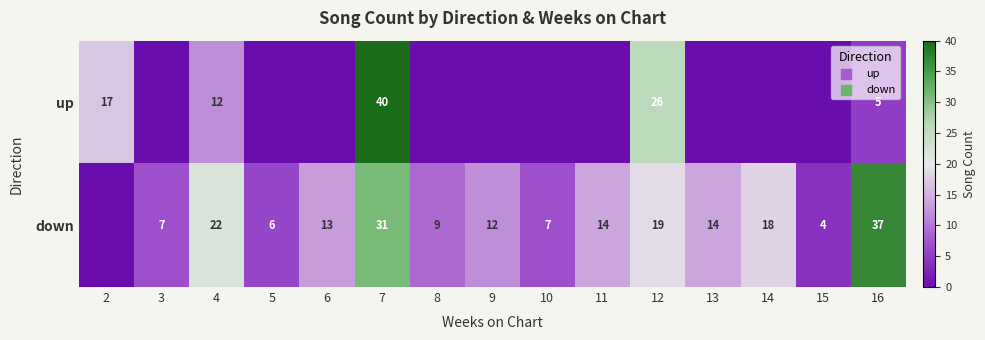

What is the difference between the down values at 5 and 16?

31